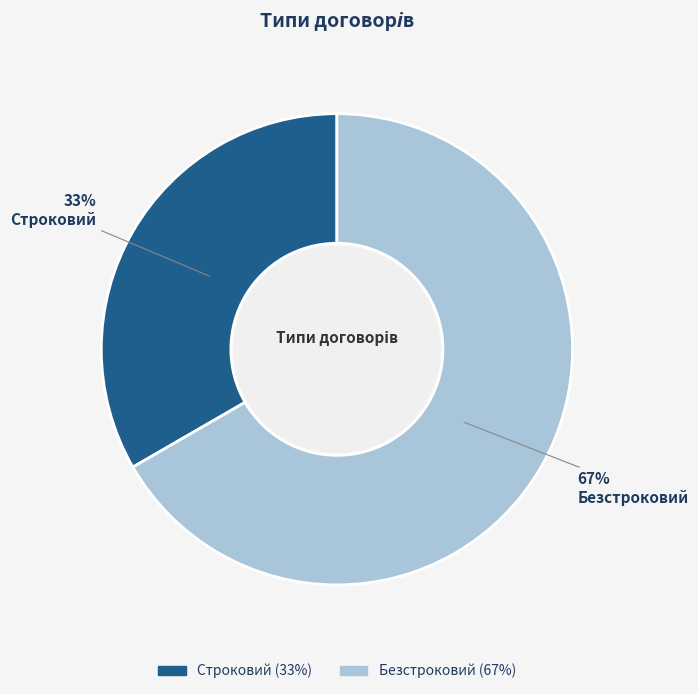

True or false: Строковий accounts for 39% of the total.

False